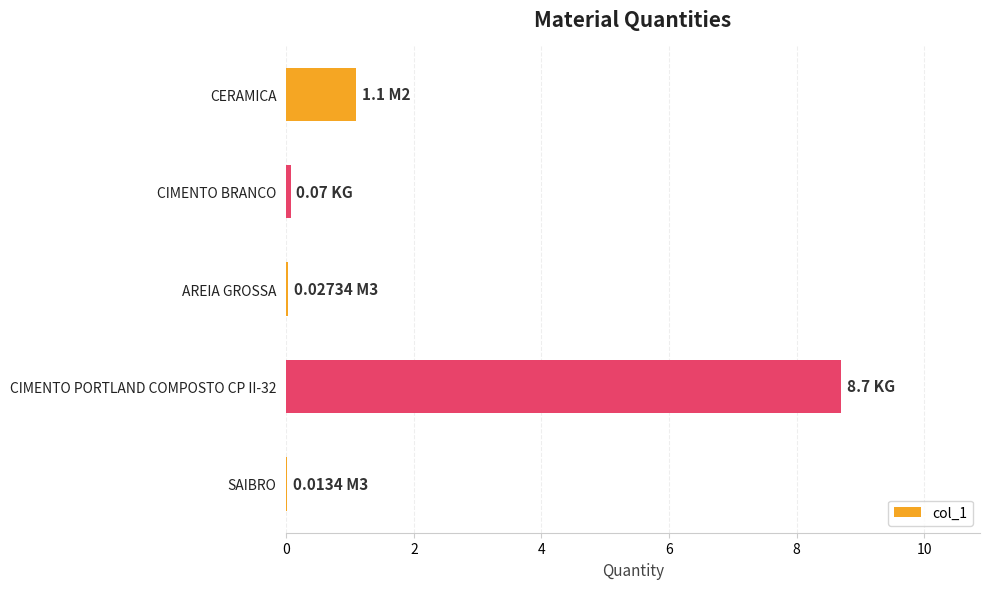

Which category has the highest value across all series?

CIMENTO PORTLAND COMPOSTO CP II-32